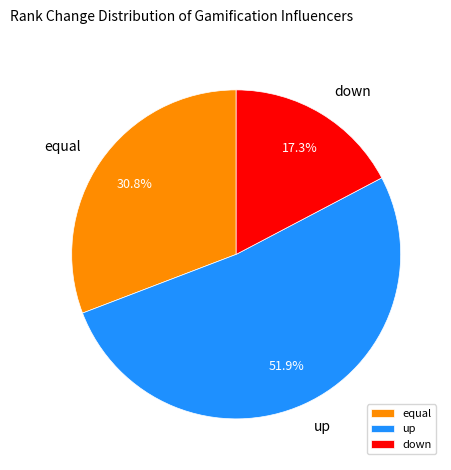

To the nearest percent, what portion does up represent?

52%